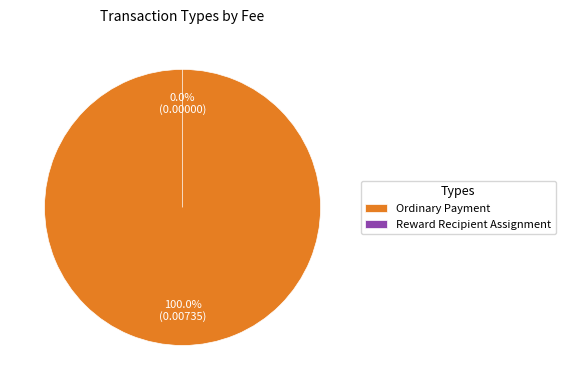

What percentage do Reward Recipient Assignment and Ordinary Payment together represent?

100.0%